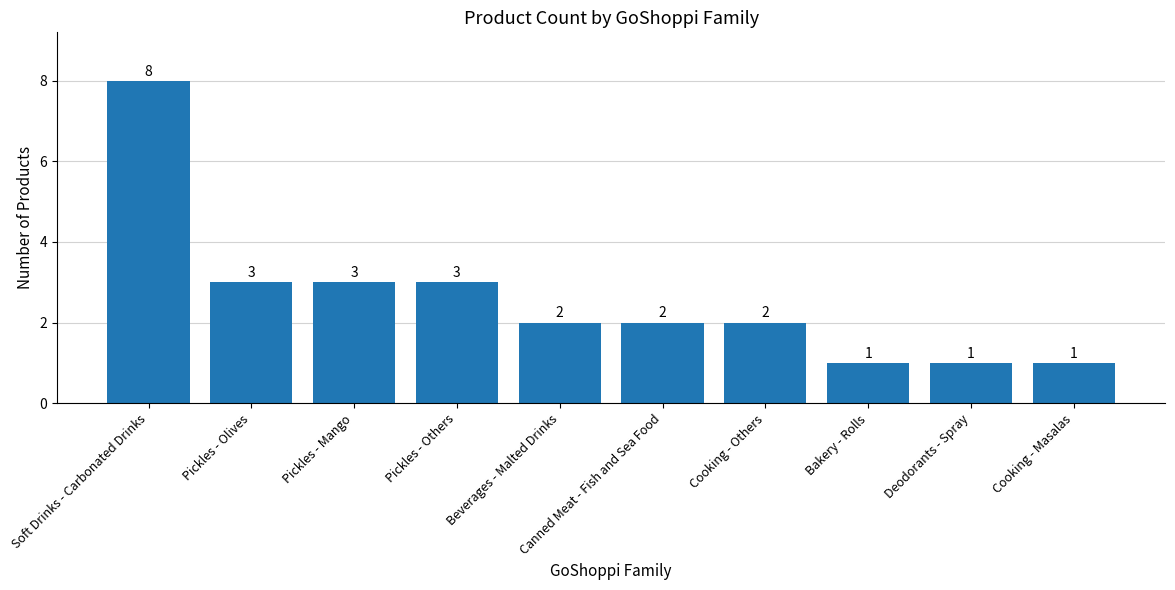

The value at Soft Drinks - Carbonated Drinks is 4. True or false?

False